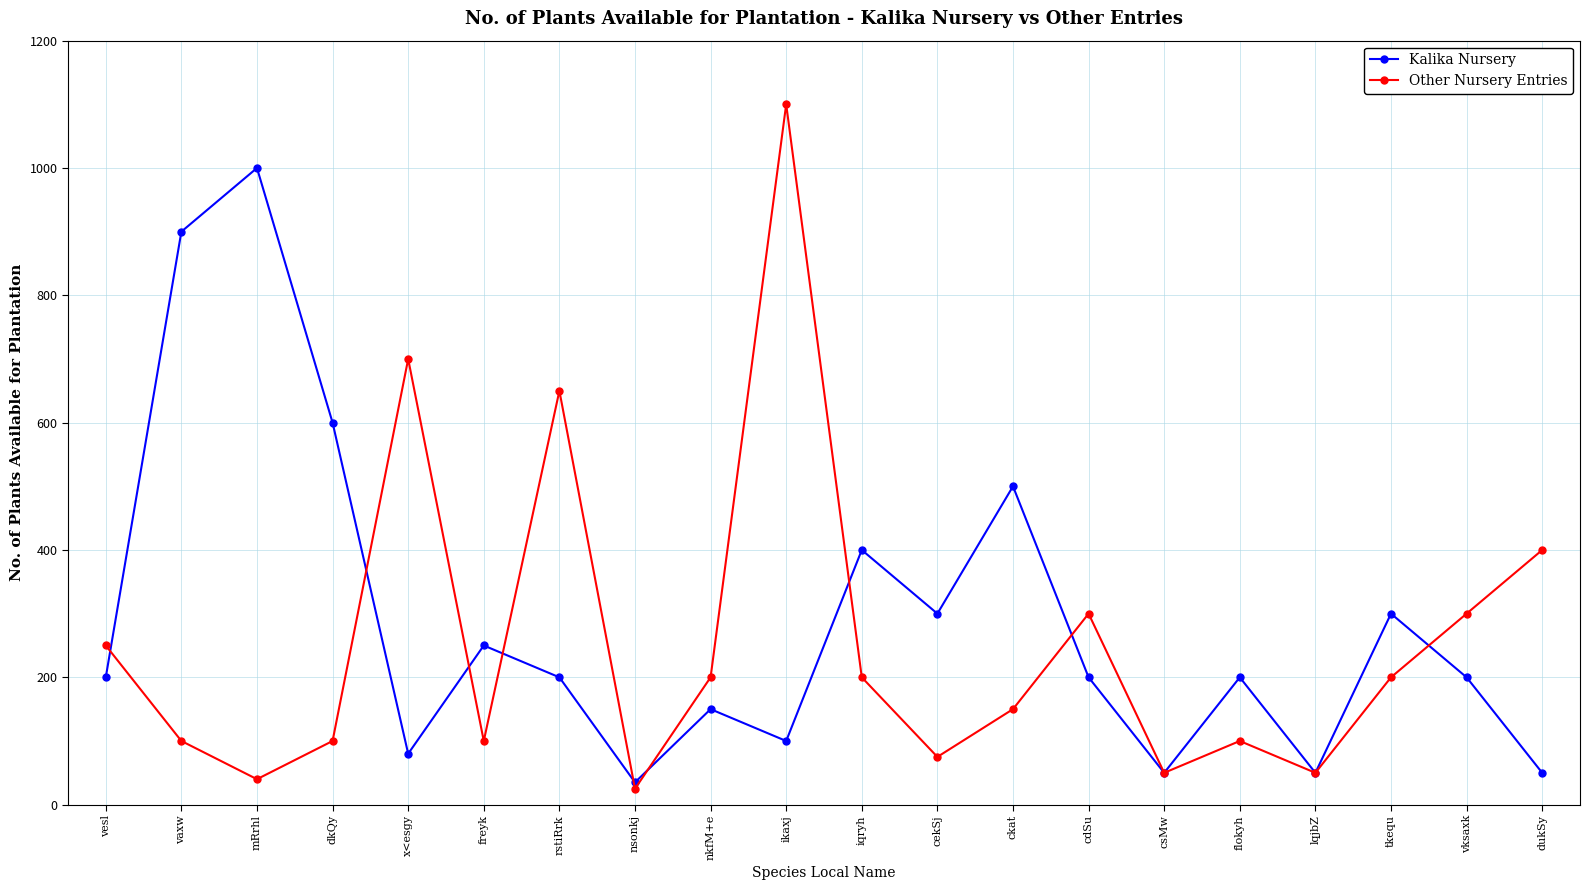

Which series changed the most between vesl and cekSj?

Other Nursery Entries